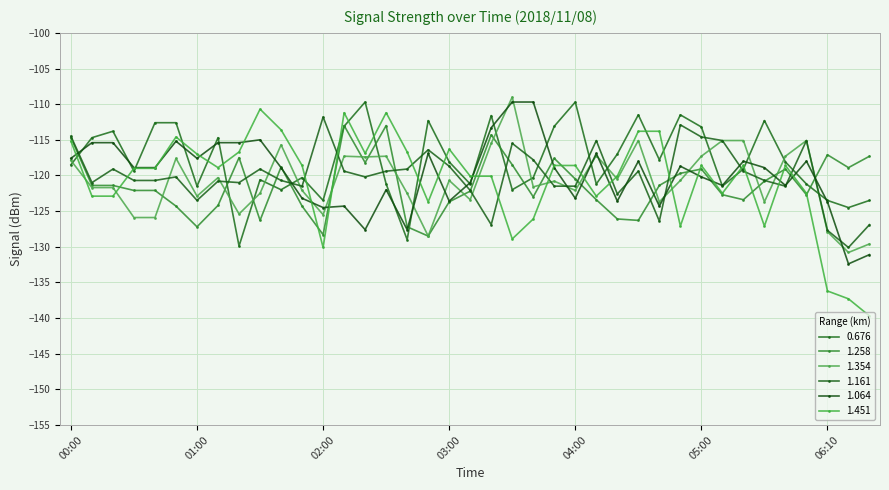

Rank the series by their maximum value, from lowest to highest.

1.258, 1.161, 1.451, 0.676, 1.064, 1.354